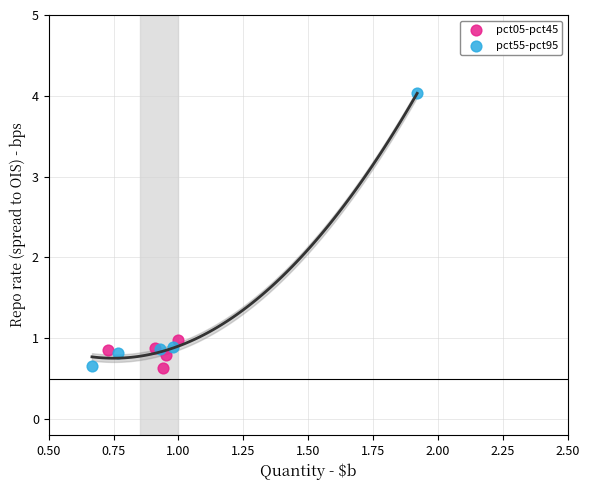

Which series contains the highest Y value?

pct55-pct95